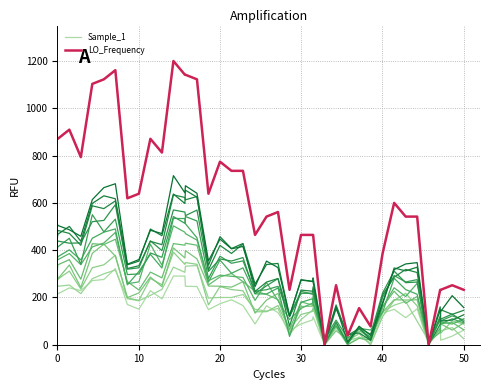

True or false: Sample_1 has a value of 227.7 at 0.

True